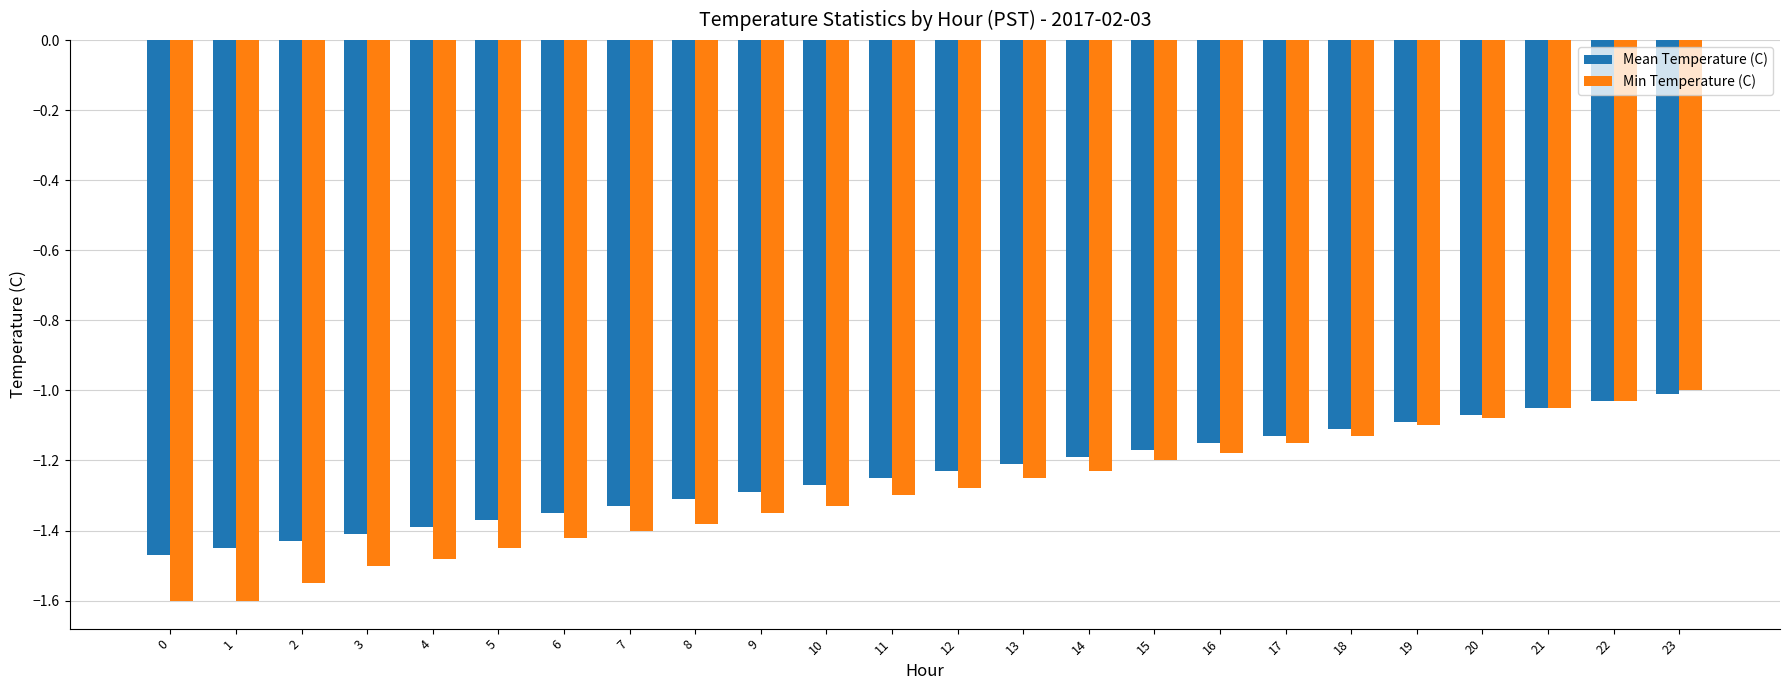

List the labels in order of Mean Temperature (C) value, smallest first.

0, 1, 2, 3, 4, 5, 6, 7, 8, 9, 10, 11, 12, 13, 14, 15, 16, 17, 18, 19, 20, 21, 22, 23